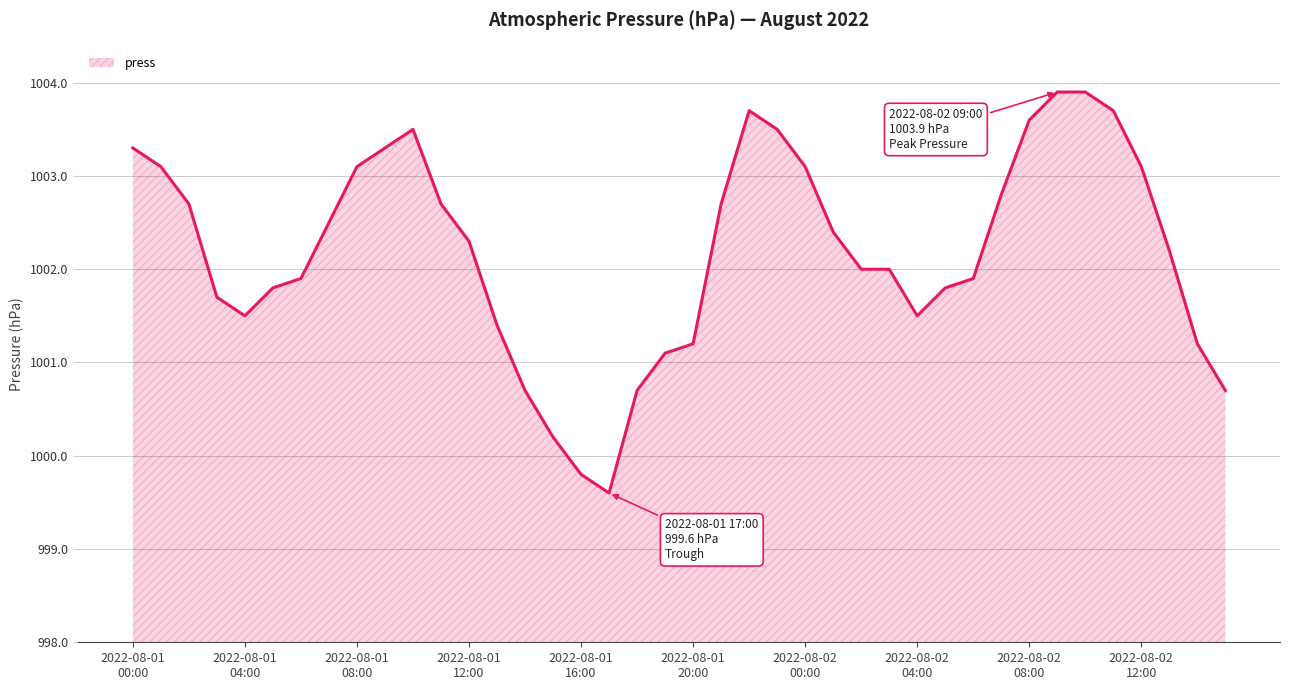

What is the difference between the maximum and minimum values?

4.3